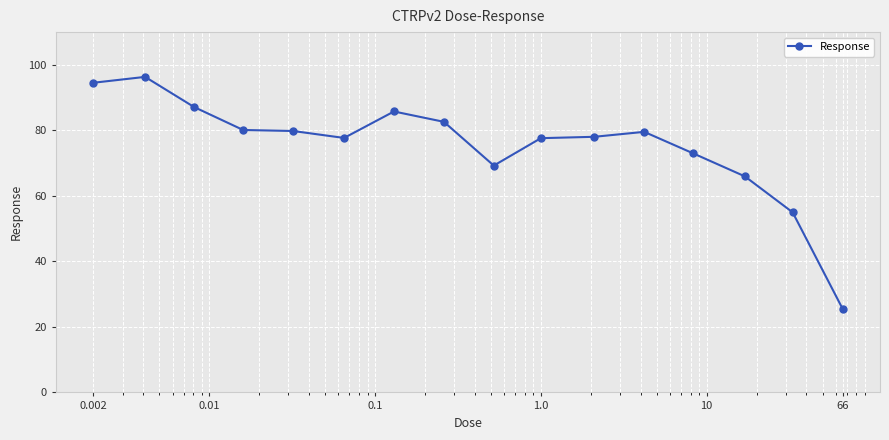

What is the difference between the maximum and minimum values?

70.8